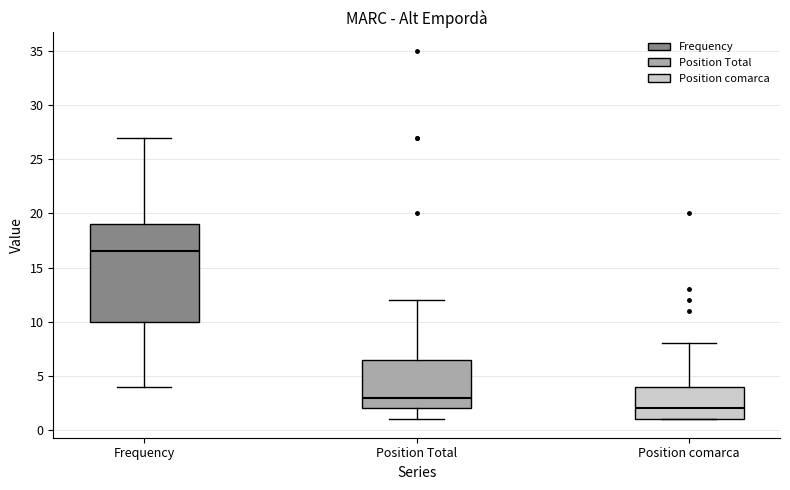

Reading left to right, transcribe this box plot: for each box, give where its median line is, the range the box spans, and where its two whiskers end, as read against the y-axis. The values are not printed on the chart, so give them approximately, as read against the axis.

Frequency: median 16.5, box 10.0 to 19.0, whiskers 4.0 to 27.0
Position Total: median 3.0, box 2.0 to 6.5, whiskers 1.0 to 12.0
Position comarca: median 2.0, box 1.0 to 4.0, whiskers 1.0 to 8.0